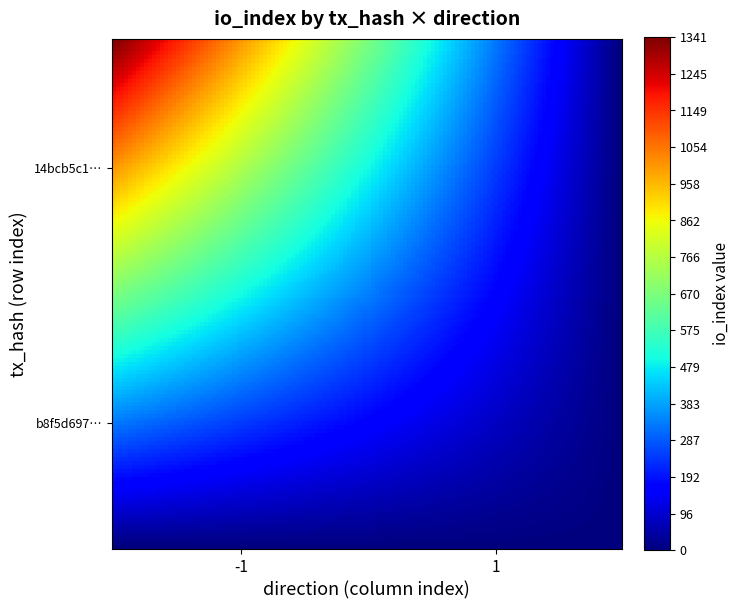

Reading left to right, what are all the values shown in this chart?

14bcb5c1f63cd369ac60b2d97e46040812e9d6e: -1	1341
b8f5d697f6833fbc441e5edbf26271ae601913a: 1	1